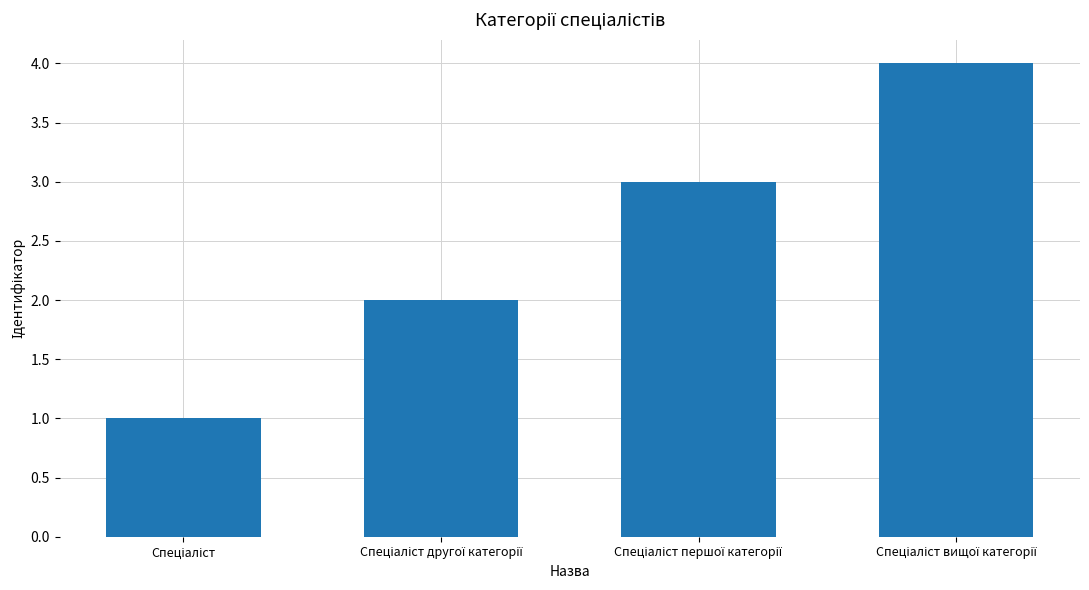

Count the values in the range 2 to 4.

3